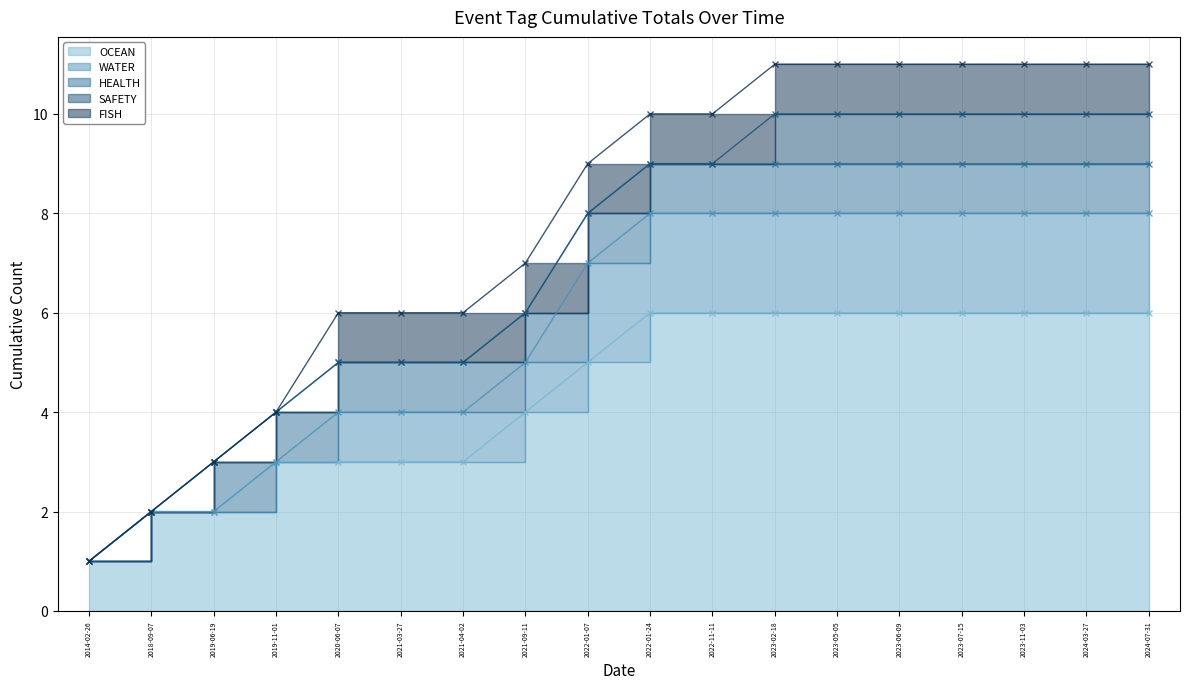

What is the difference between the maximum and second lowest values in the FISH (line) series?

9